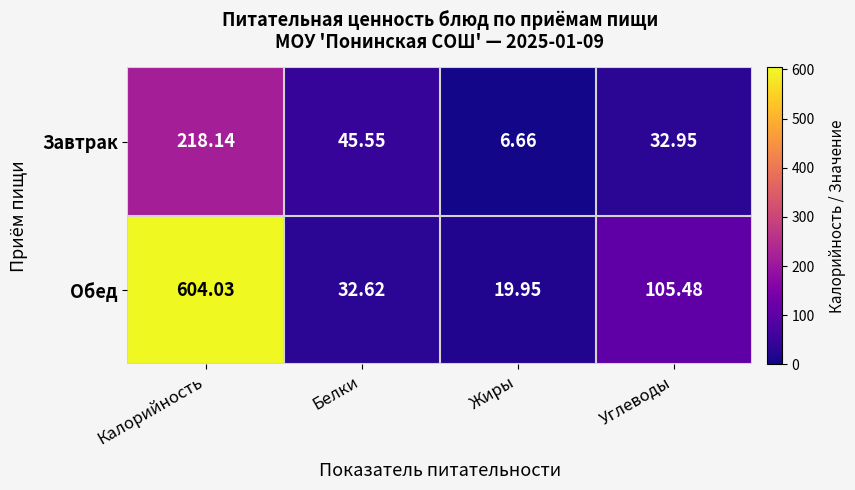

What is the greatest value displayed?

604.0